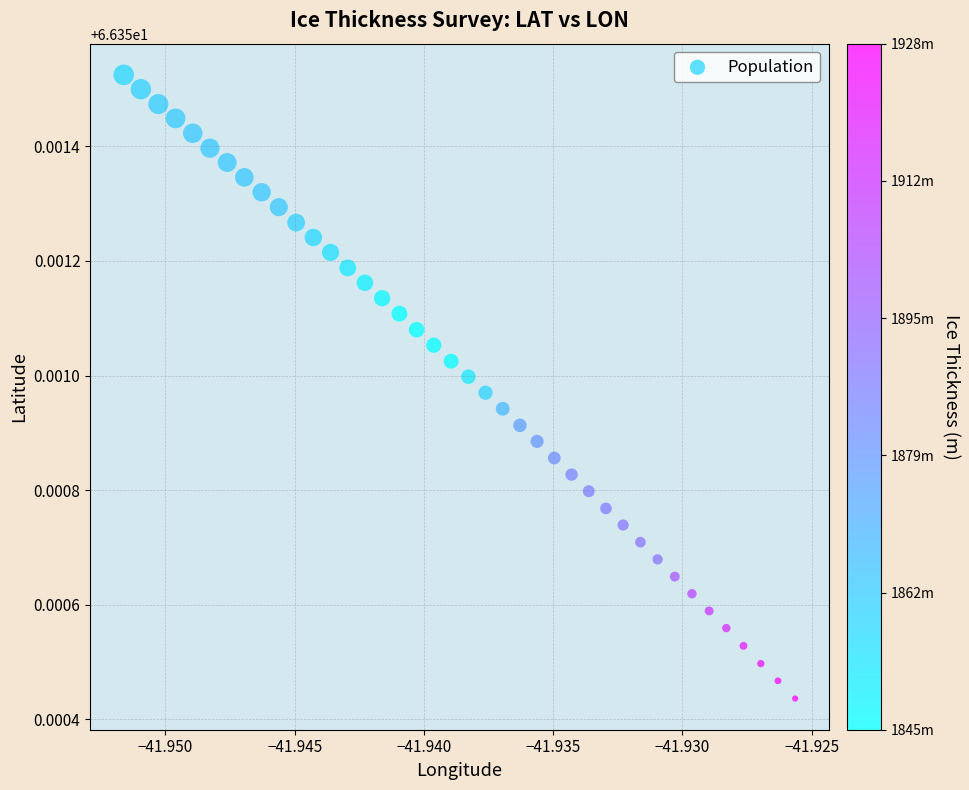

How many points are shown in the scatter plot?

40